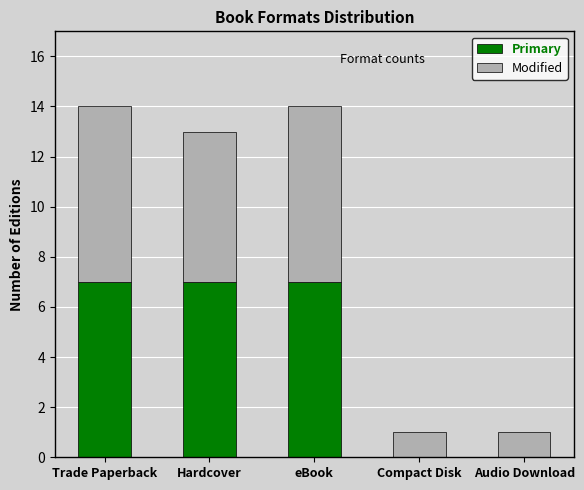

What is the total value across all series at Trade Paperback?

14